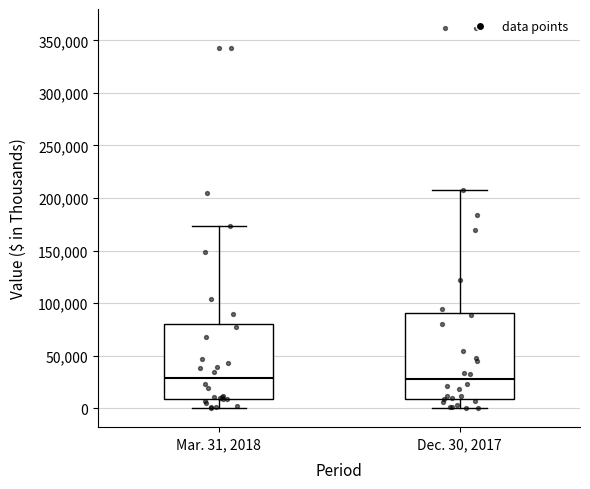

Reading left to right, transcribe this box plot: for each box, give where its median line is, the range the box spans, and where its two whiskers end, as read against the y-axis. The values are not printed on the chart, so give them approximately, as read against the axis.

Mar. 31, 2018: median 30000, box 10000 to 80000, whiskers 0 to 175000
Dec. 30, 2017: median 30000, box 10000 to 90000, whiskers 0 to 205000